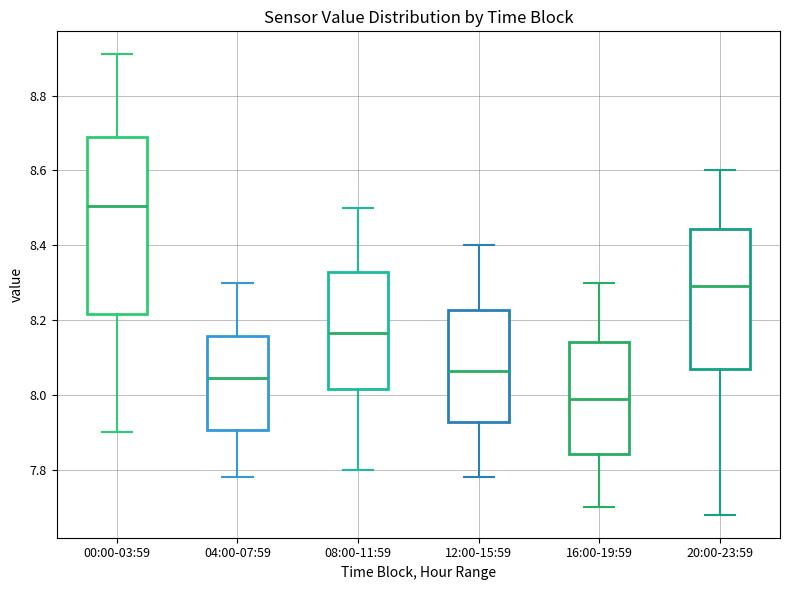

Comparing the boxes themselves (not the whiskers), which one is the tallest?

00:00-03:59